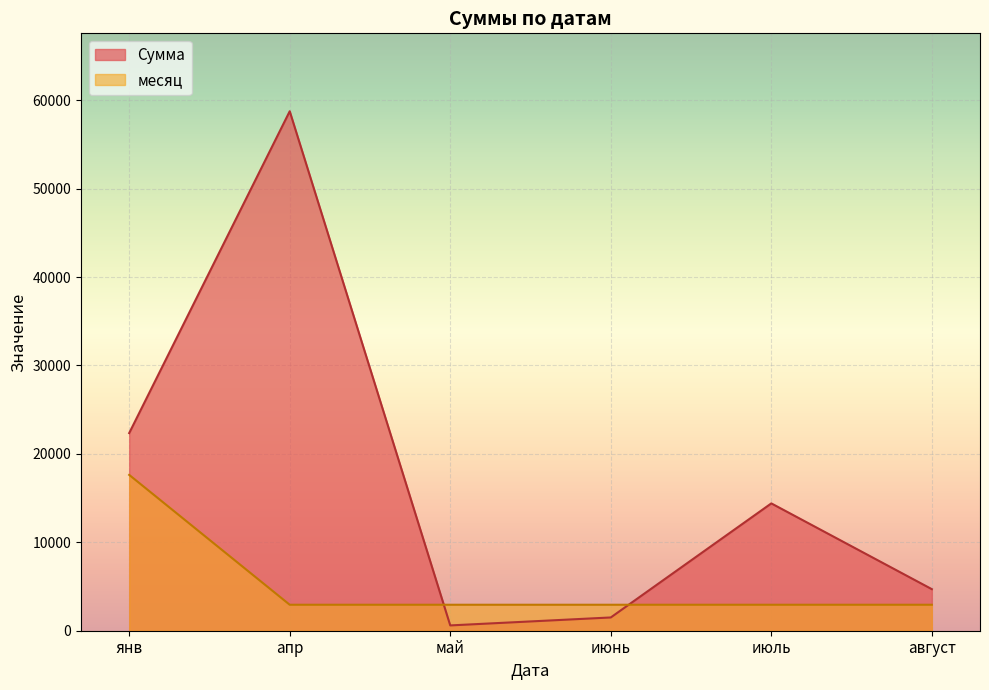

Is the value of месяц at янв greater than the value of Сумма at май?

Yes